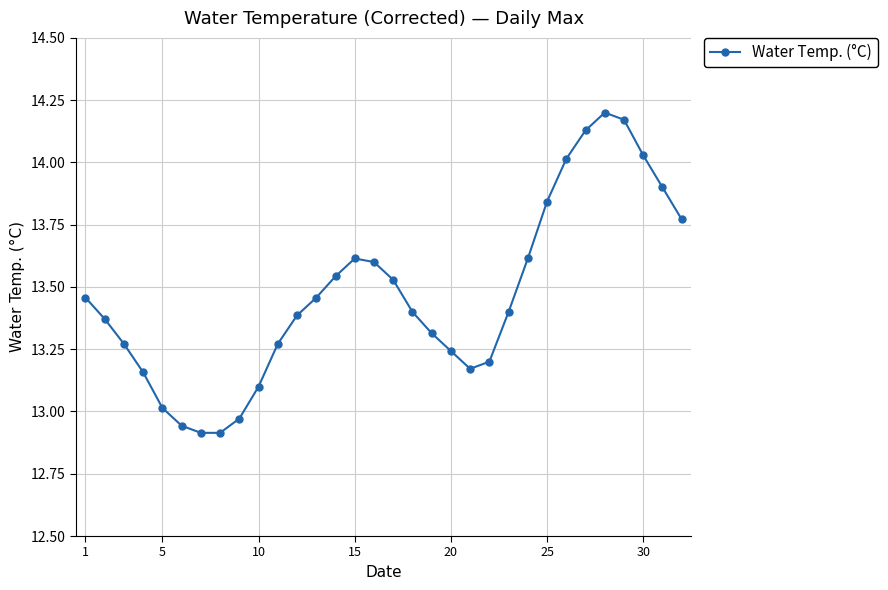

What is the difference between the maximum and minimum values?

1.3